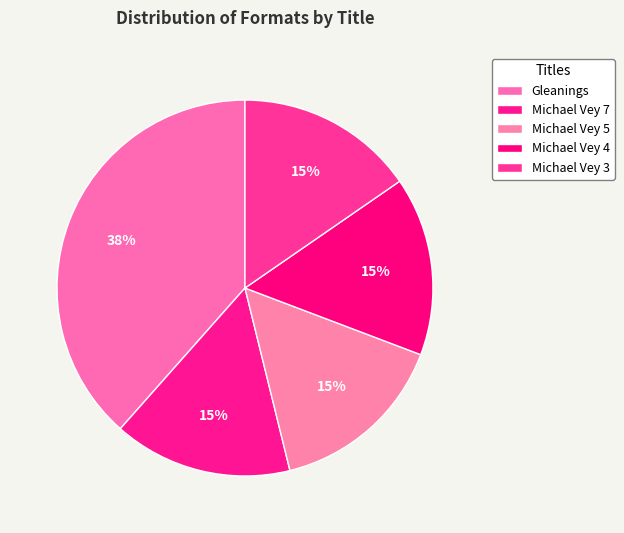

How many segments does this pie chart have?

5